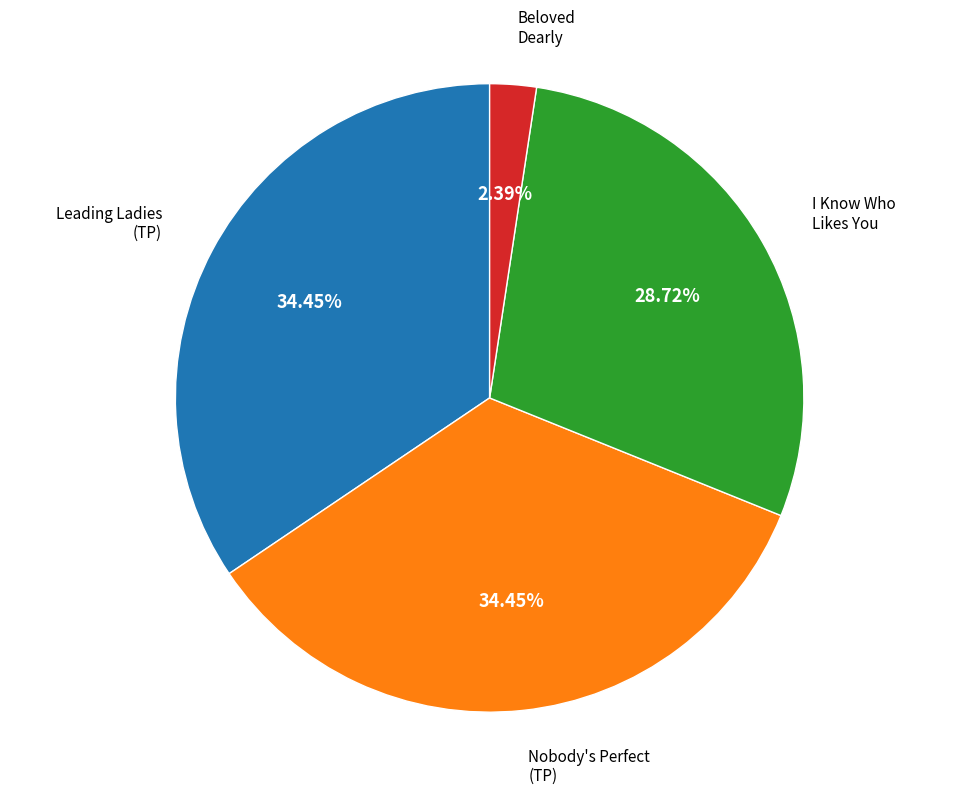

Does Beloved Dearly represent more than half of the total?

No